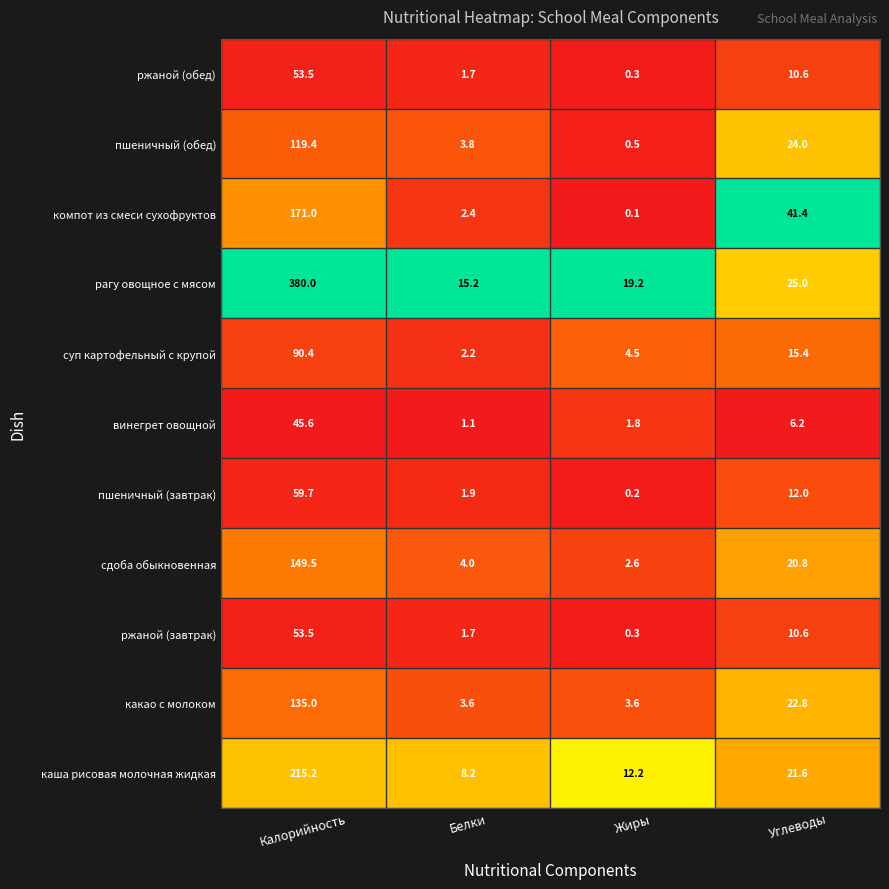

What is the sum of all какао с молоком values?

165.0